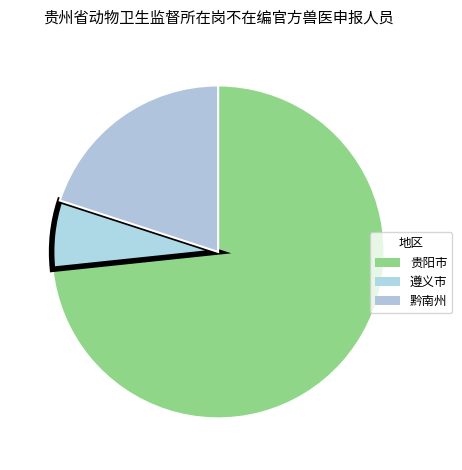

Count the number of slices in the pie.

3